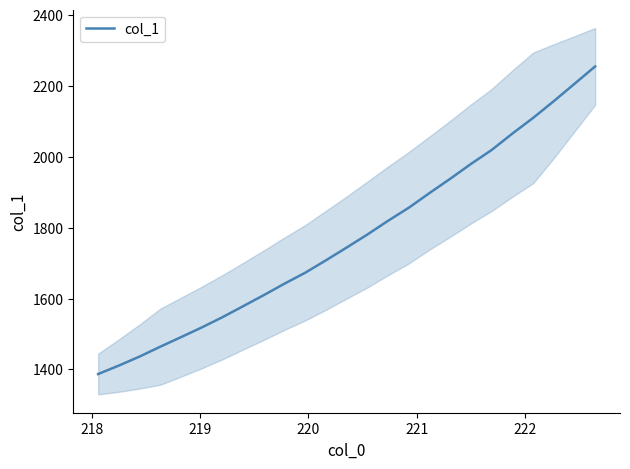

What is the minimum value for col_1?

1386.9